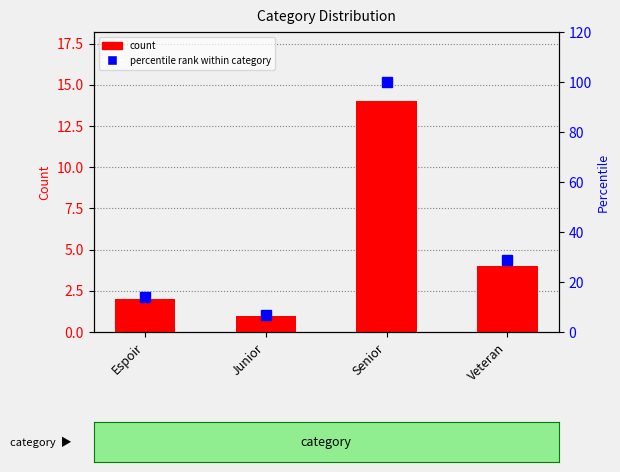

What is the difference between the maximum and second lowest values in the count series?

12